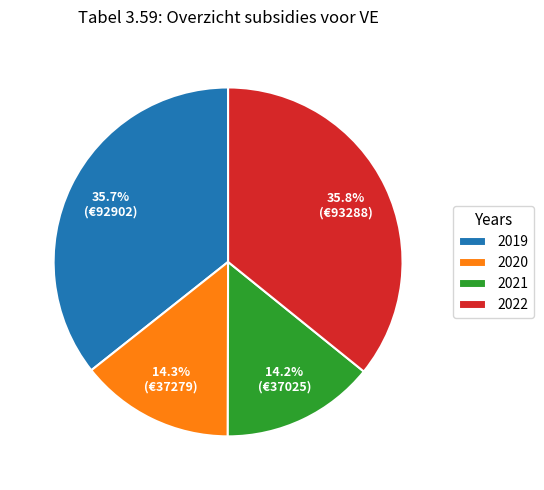

To the nearest percent, what percentage of the pie is 2019?

36%